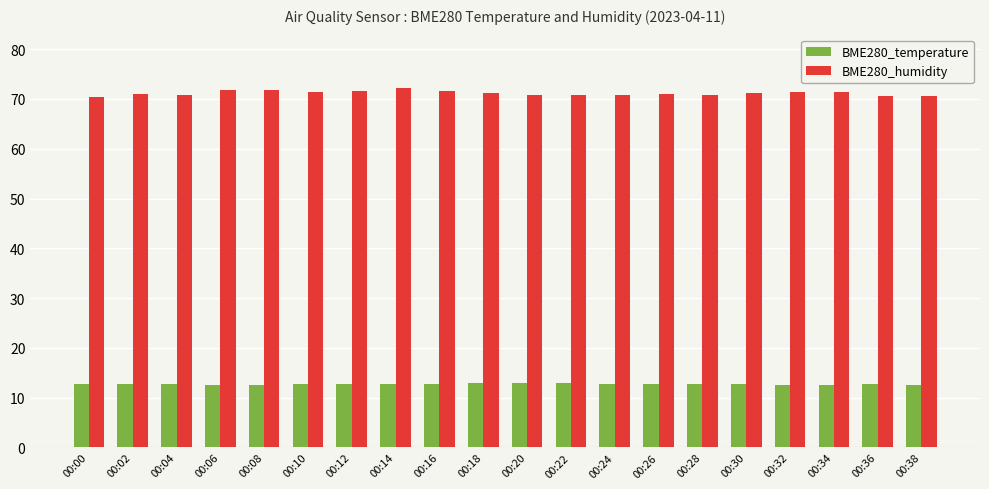

What is the sum of all BME280_temperature values?

254.3